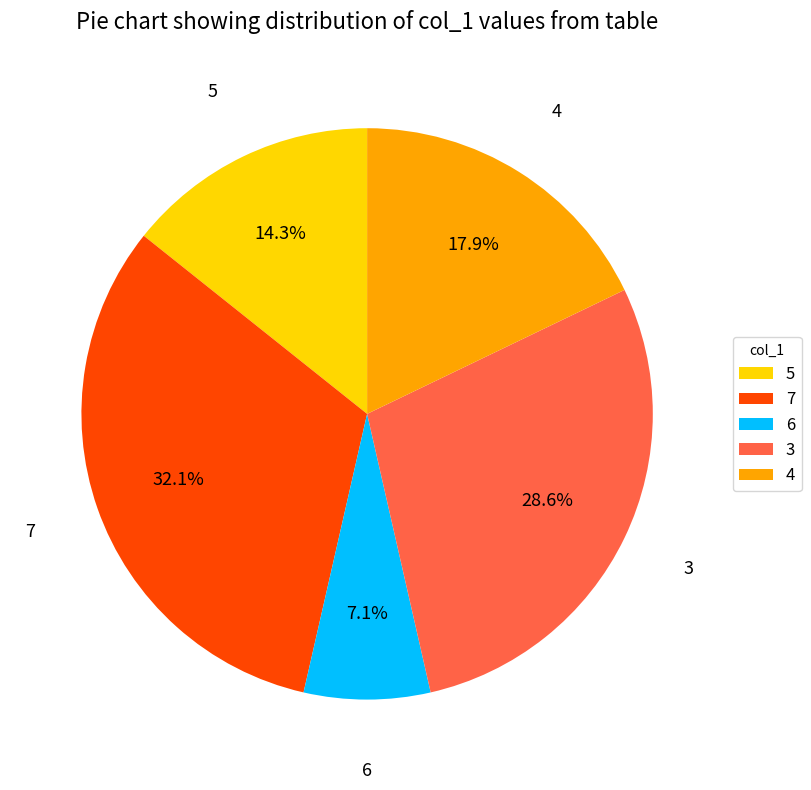

How many slices are in this pie chart?

5